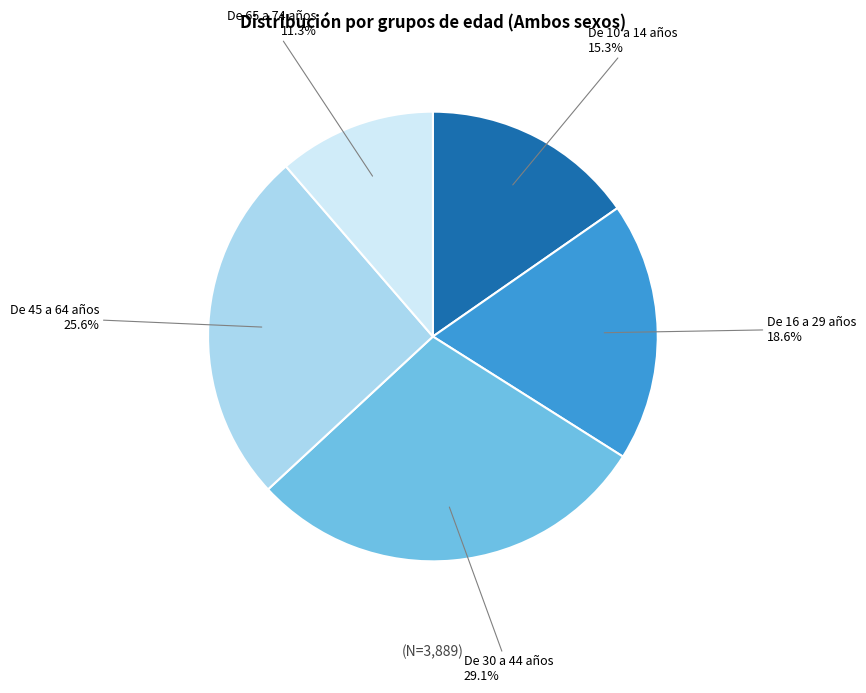

Is there a majority slice in this chart?

No